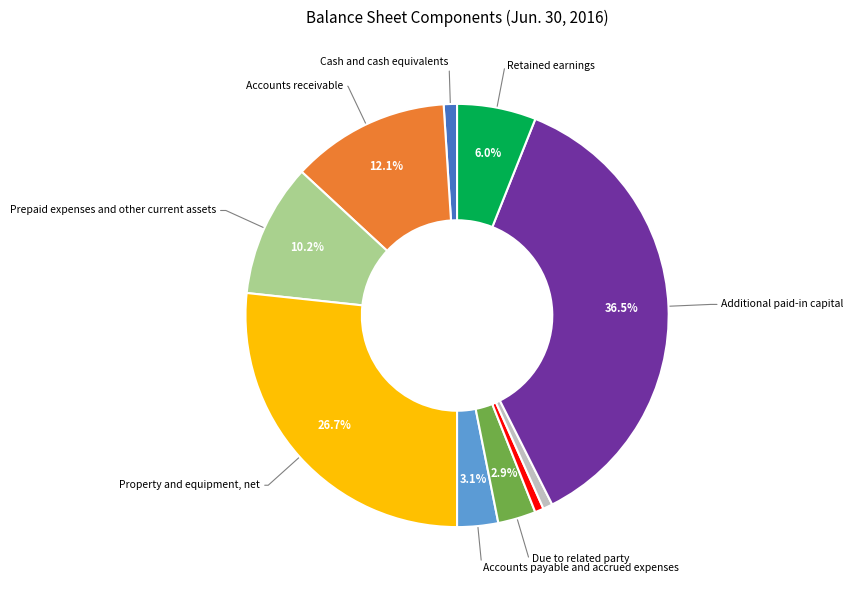

How many segments does this pie chart have?

10